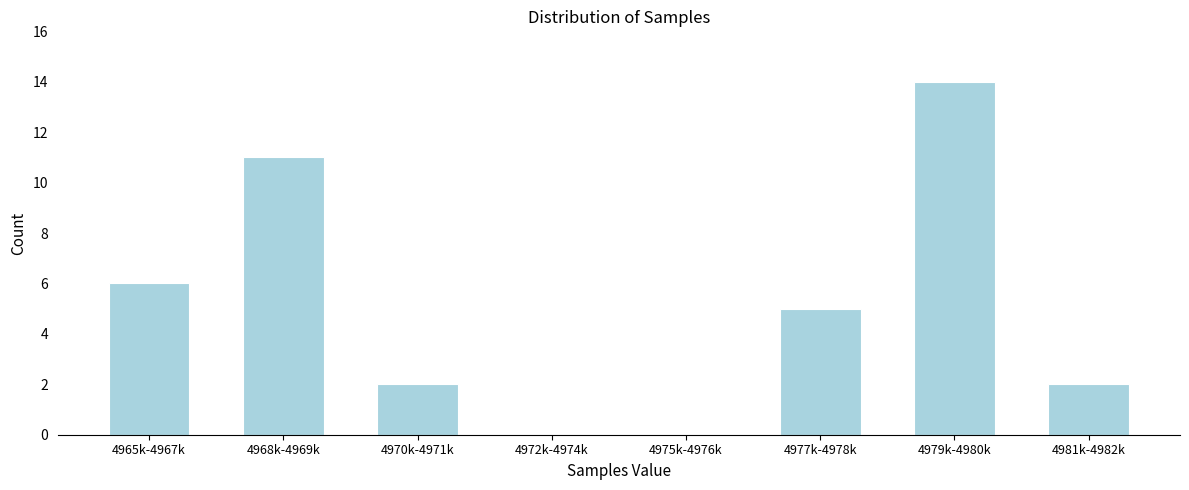

Reading left to right, transcribe all the data shown in this chart.

4965k-4967k=6	4968k-4969k=11	4970k-4971k=2	4972k-4974k=0	4975k-4976k=0	4977k-4978k=5	4979k-4980k=14	4981k-4982k=2